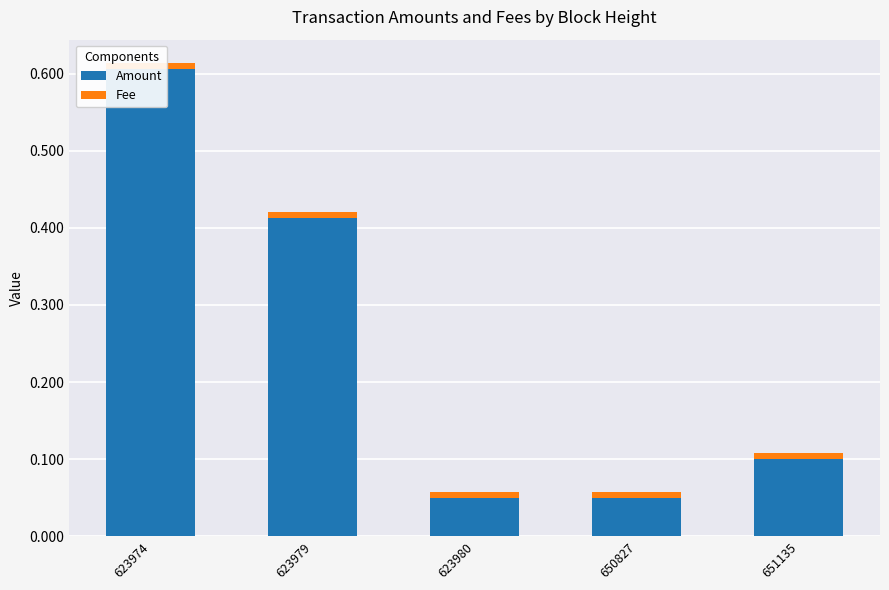

Reading left to right, what are all the values shown in this chart?

Amount: 623974=0.6	623979=0.4	623980=0.1	650827=0.1	651135=0.1
Fee: 623974=0.0	623979=0.0	623980=0.0	650827=0.0	651135=0.0